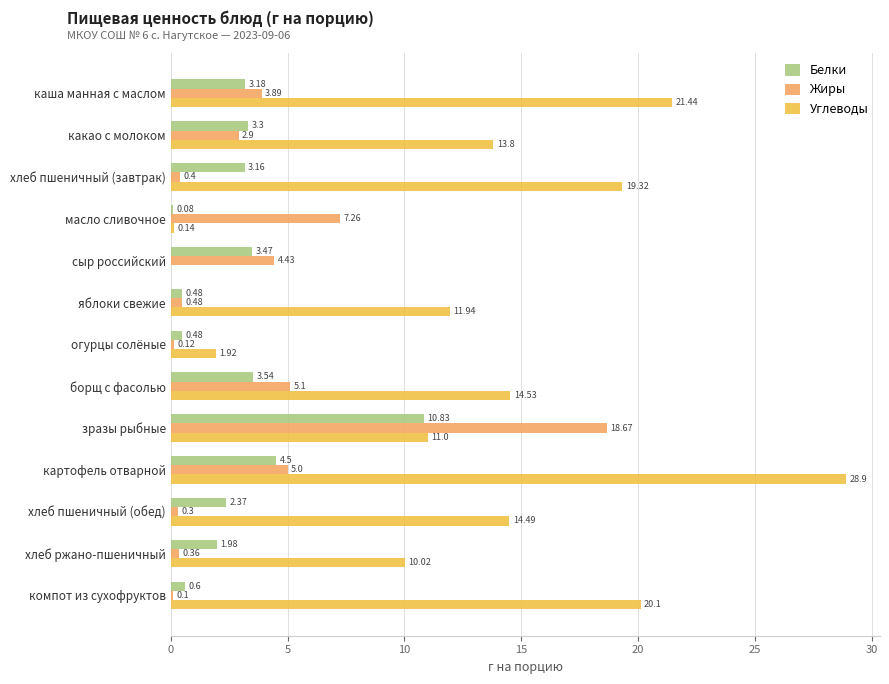

At which label is Жиры closest to 9?

масло сливочное